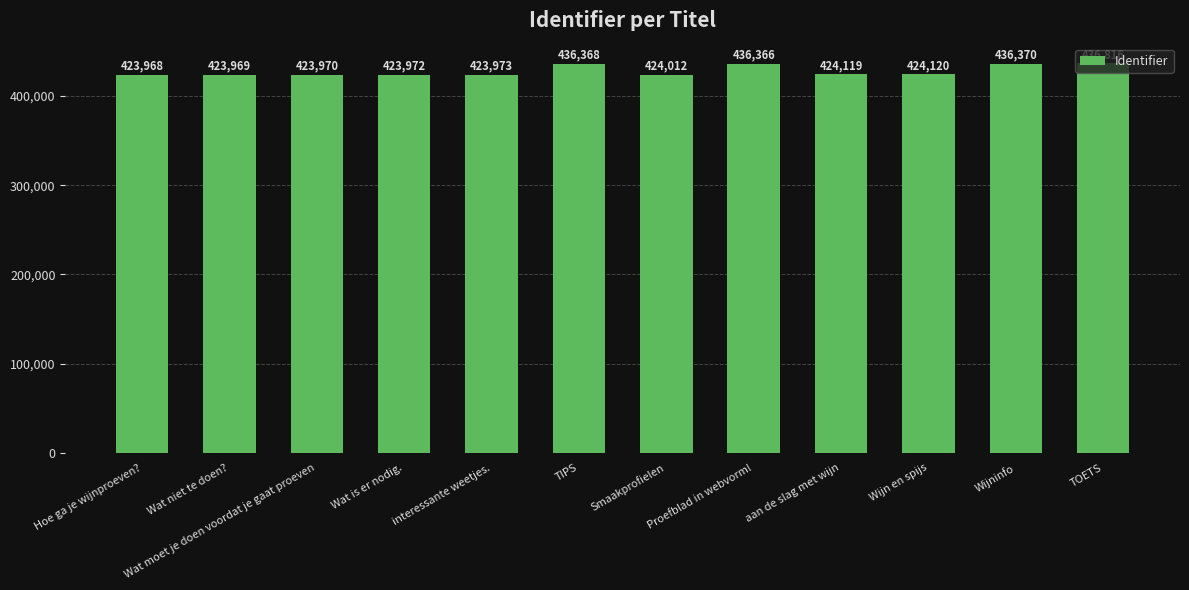

Rank the categories by value from highest to lowest.

TOETS, Wijninfo, TIPS, Proefblad in webvorm!, Wijn en spijs, aan de slag met wijn, Smaakprofielen, interessante weetjes., Wat is er nodig., Wat moet je doen voordat je gaat proeven, Wat niet te doen?, Hoe ga je wijnproeven?